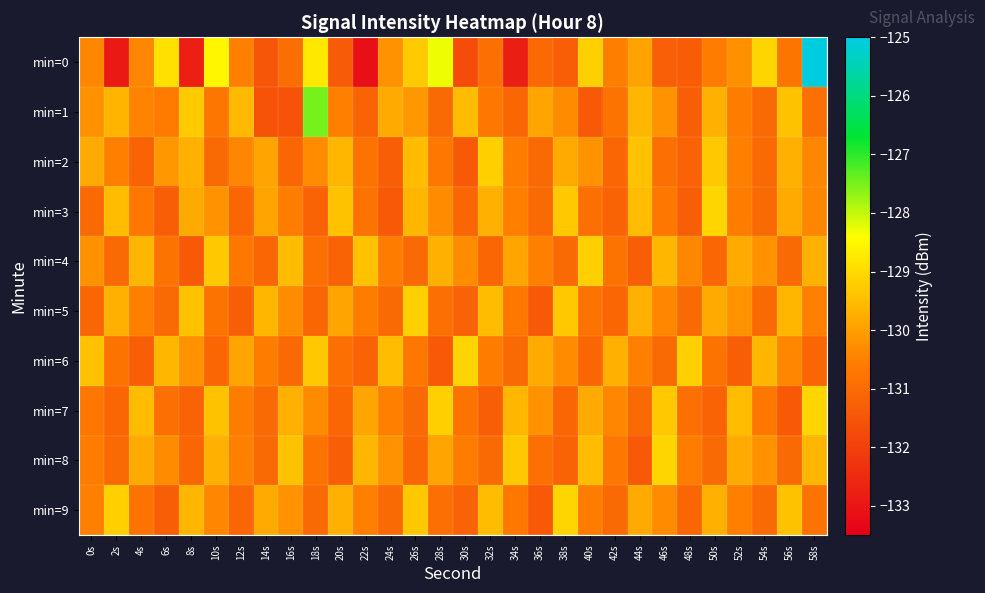

Between 30s and 2s, which is larger?

30s